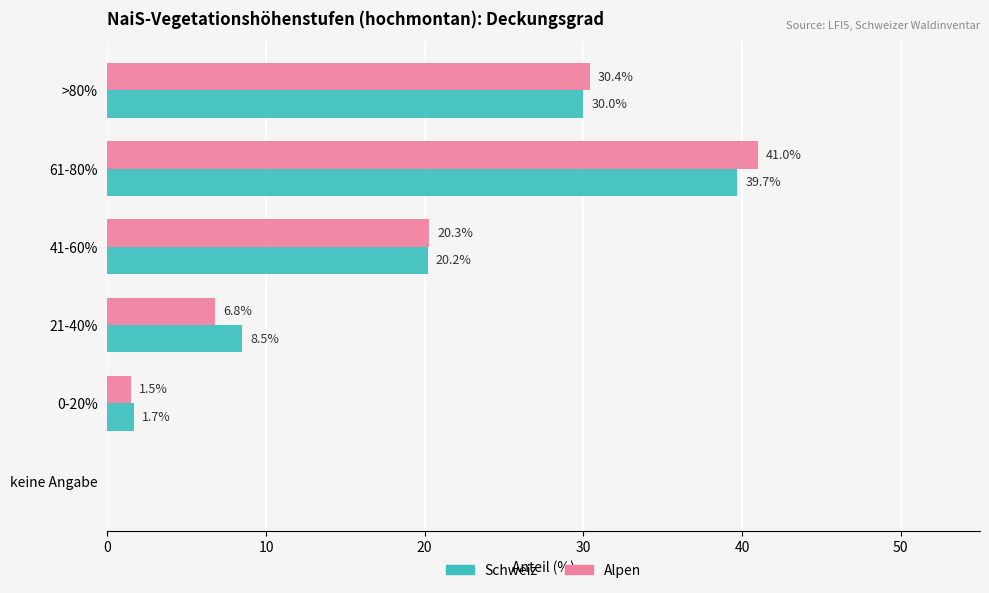

Between 21-40% and 61-80%, which series saw the biggest shift?

Alpen